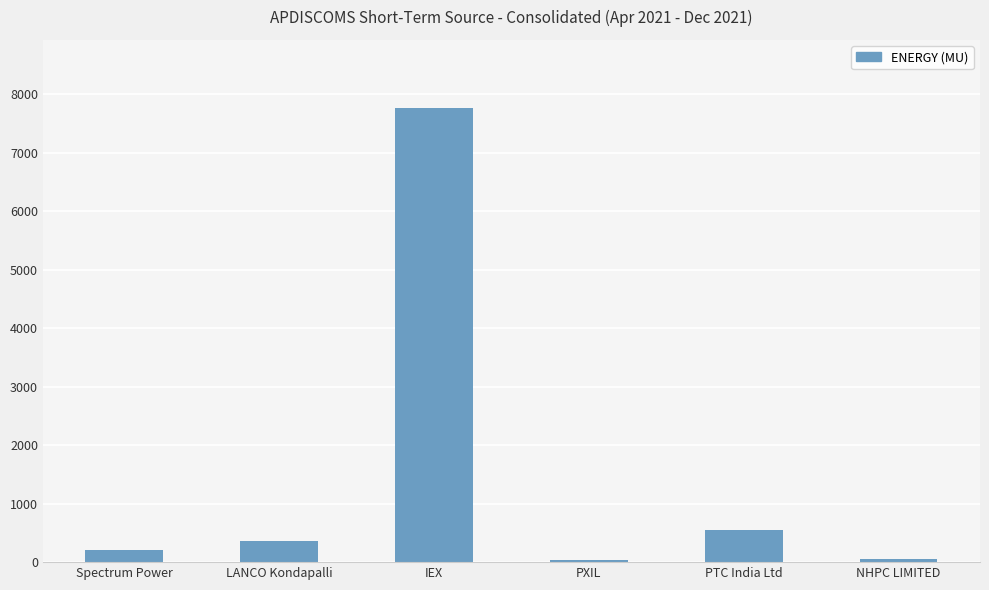

What is the maximum value shown in the chart?

7763.3